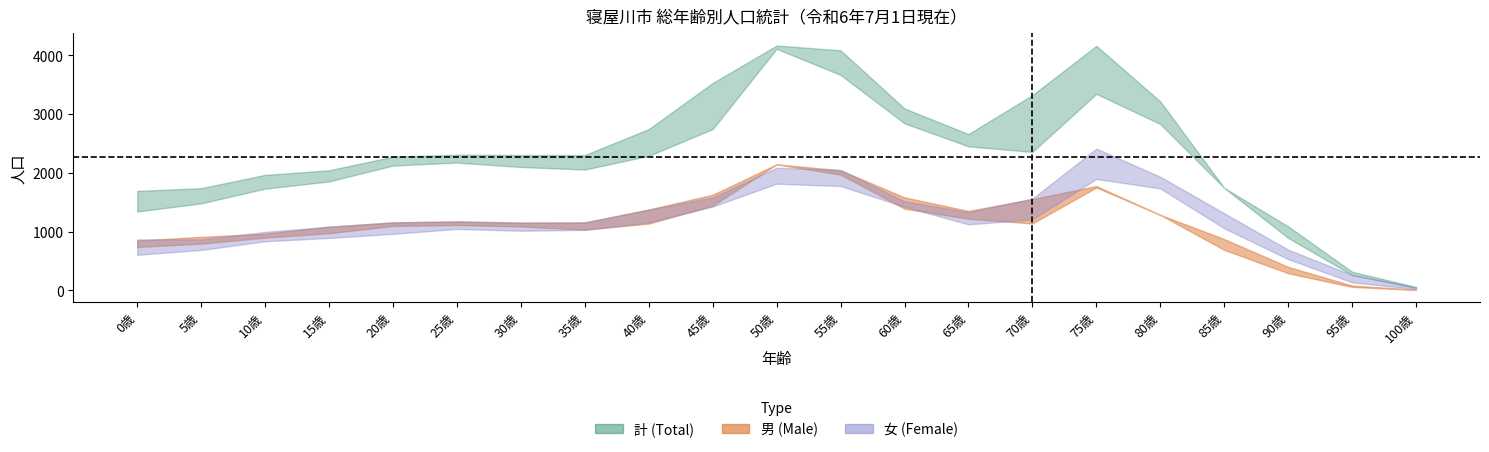

At 95歳, list the series in order from largest to smallest.

計_upper, 女_upper, 計_lower, 女_lower, 男_upper, 男_lower